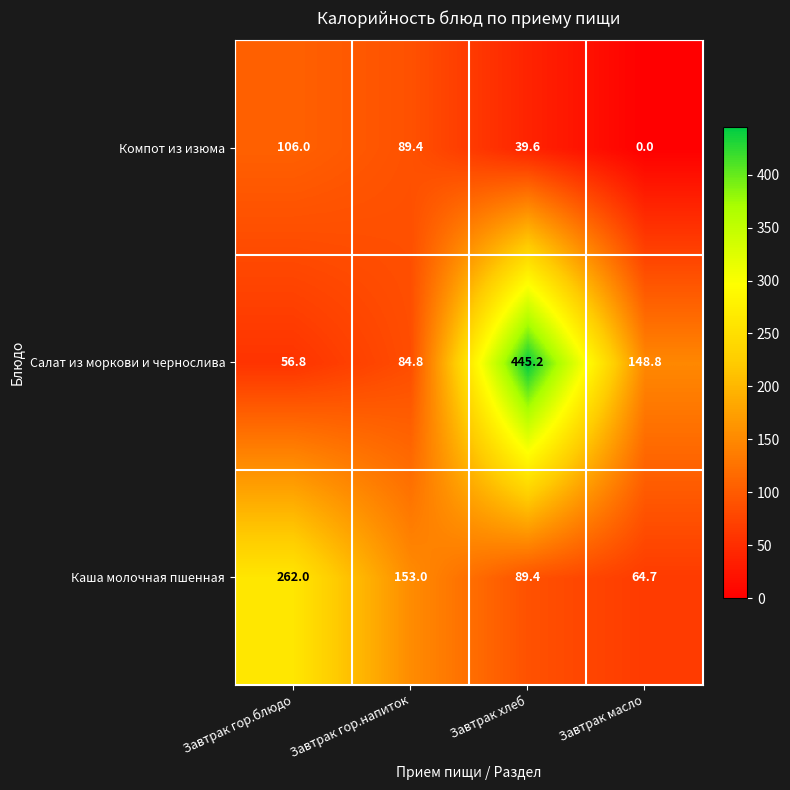

At Завтрак хлеб, list the series in order from smallest to largest.

Компот из изюма, Каша молочная пшенная, Салат из моркови и чернослива